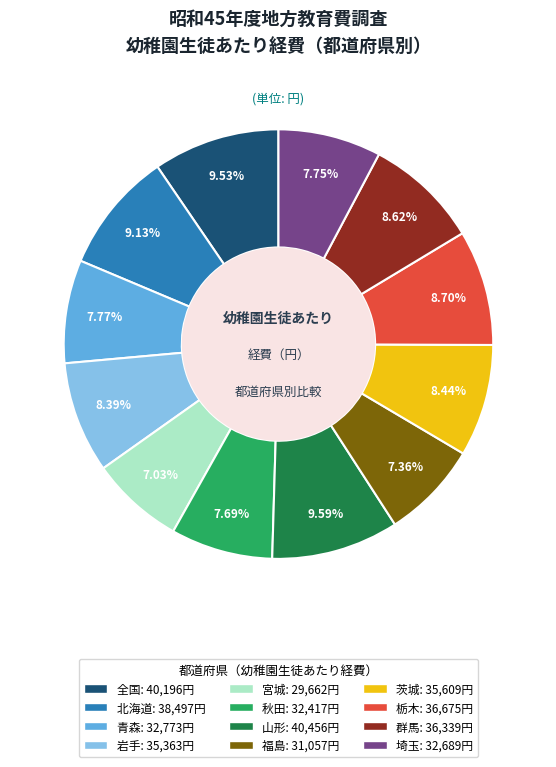

True or false: 岩手 accounts for 1% of the total.

False